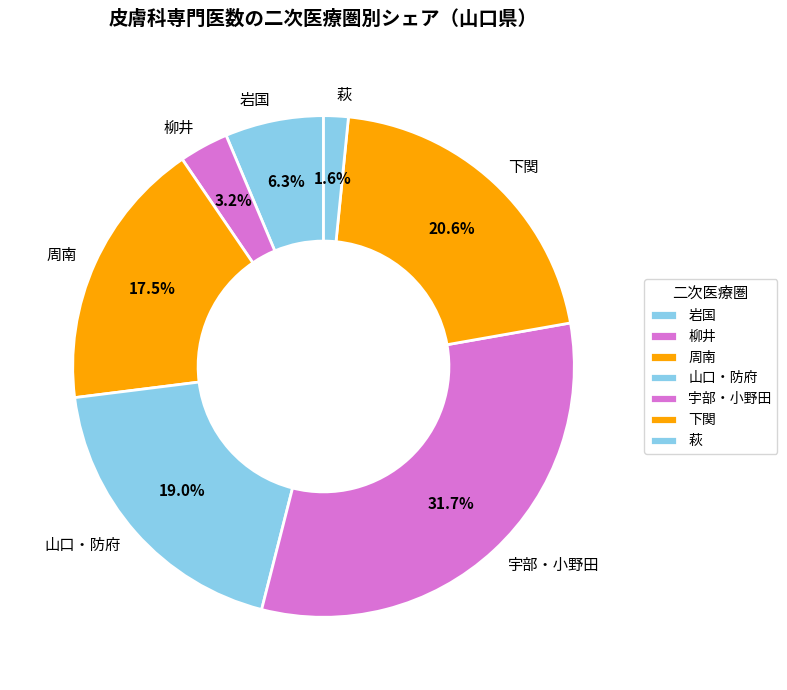

Is there any slice that represents more than half of the pie?

No